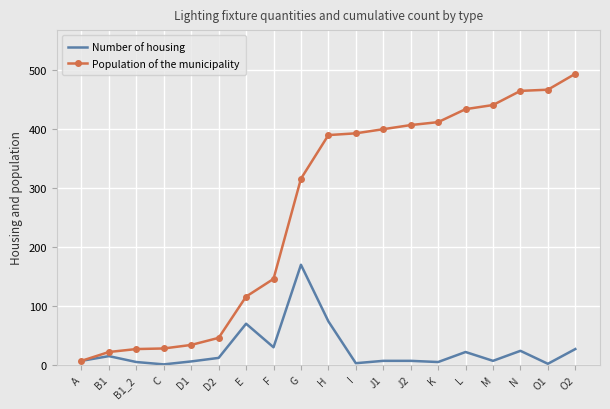

Rank the series by their maximum value, from highest to lowest.

Population of the municipality, Number of housing